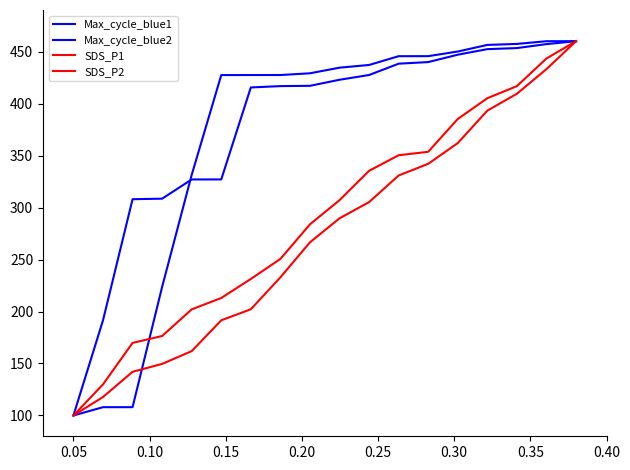

Does the chart have visible grid lines?

No